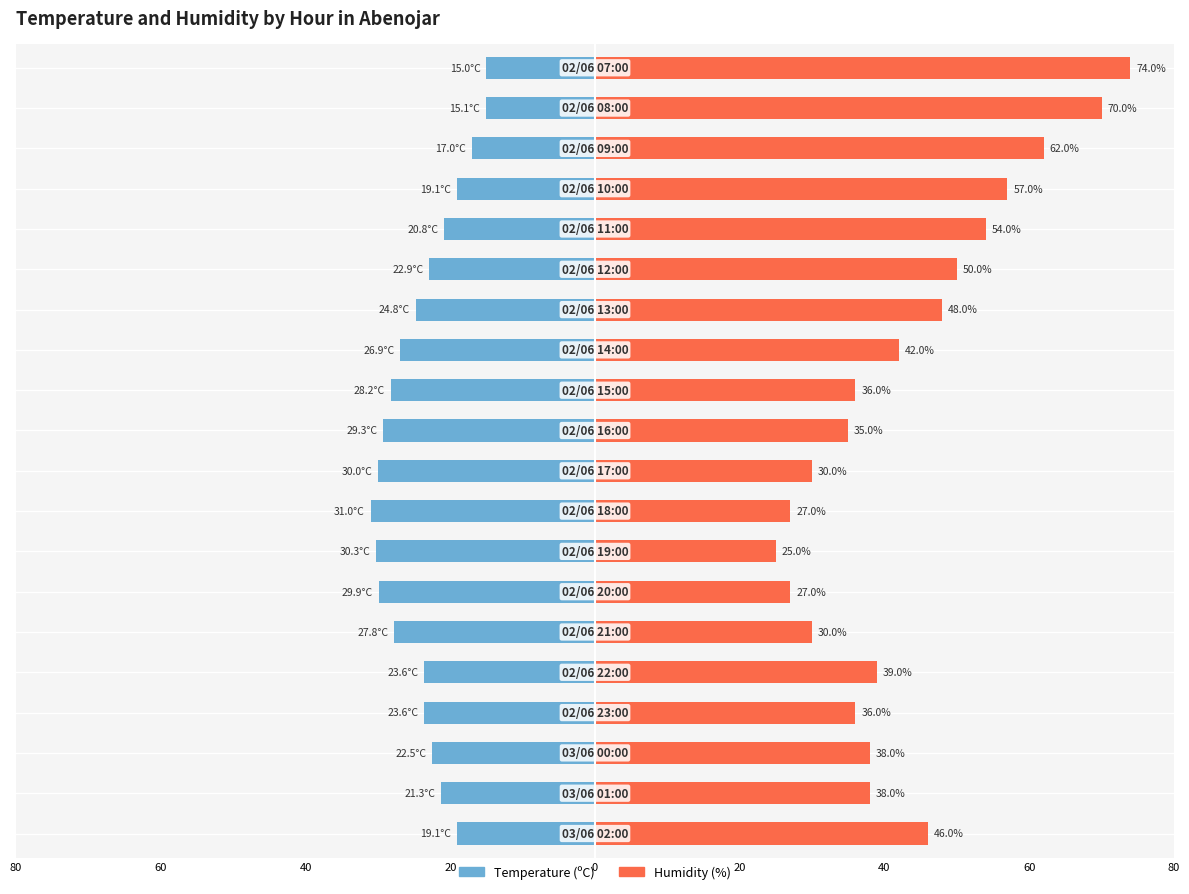

List the series in order of their overall mean, highest first.

Humidity (%), Temperature (ºC)